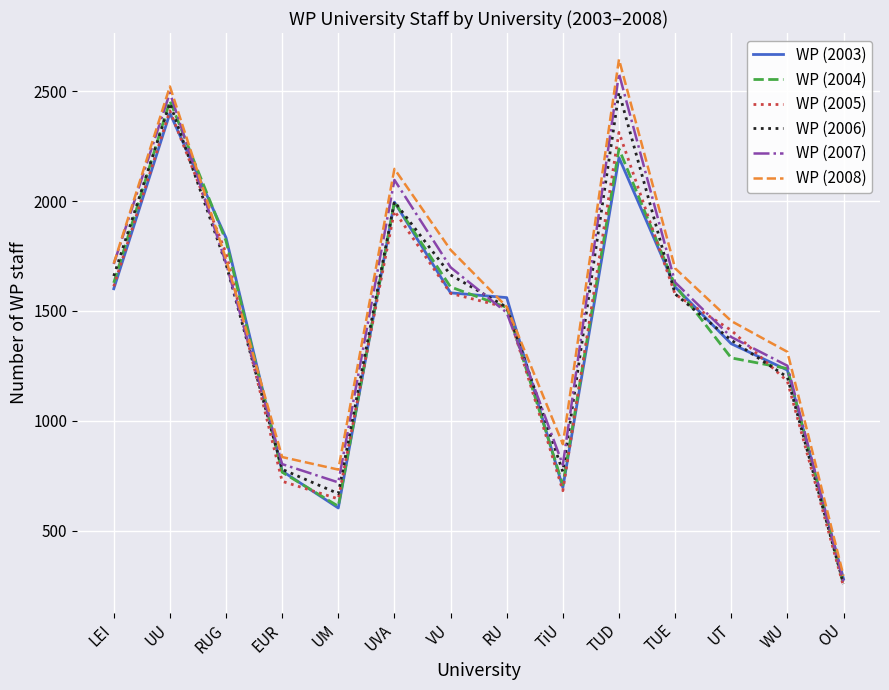

Count the number of data series in this chart.

6